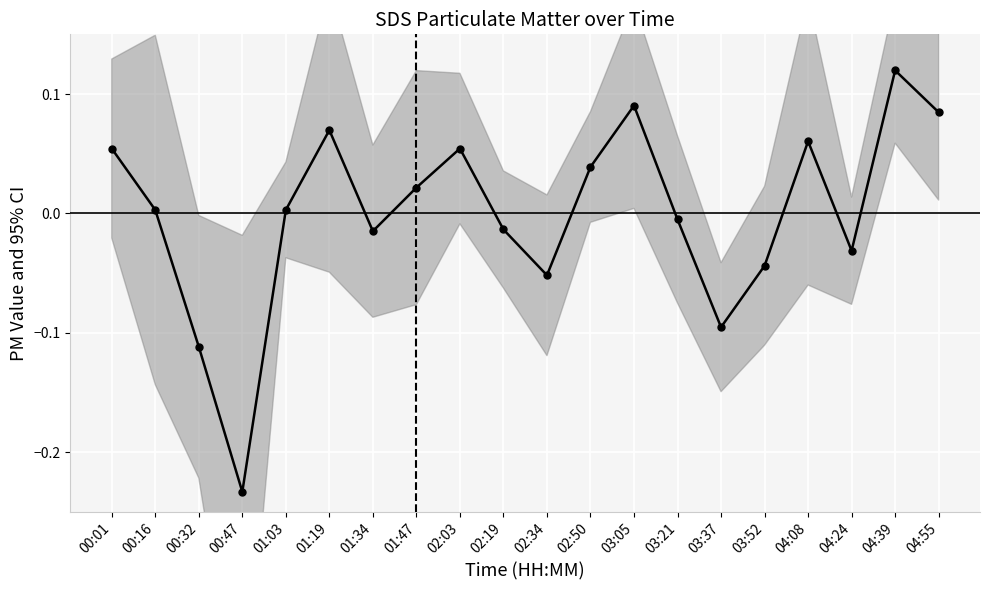

True or false: the data has more than 0 interior local peaks.

True